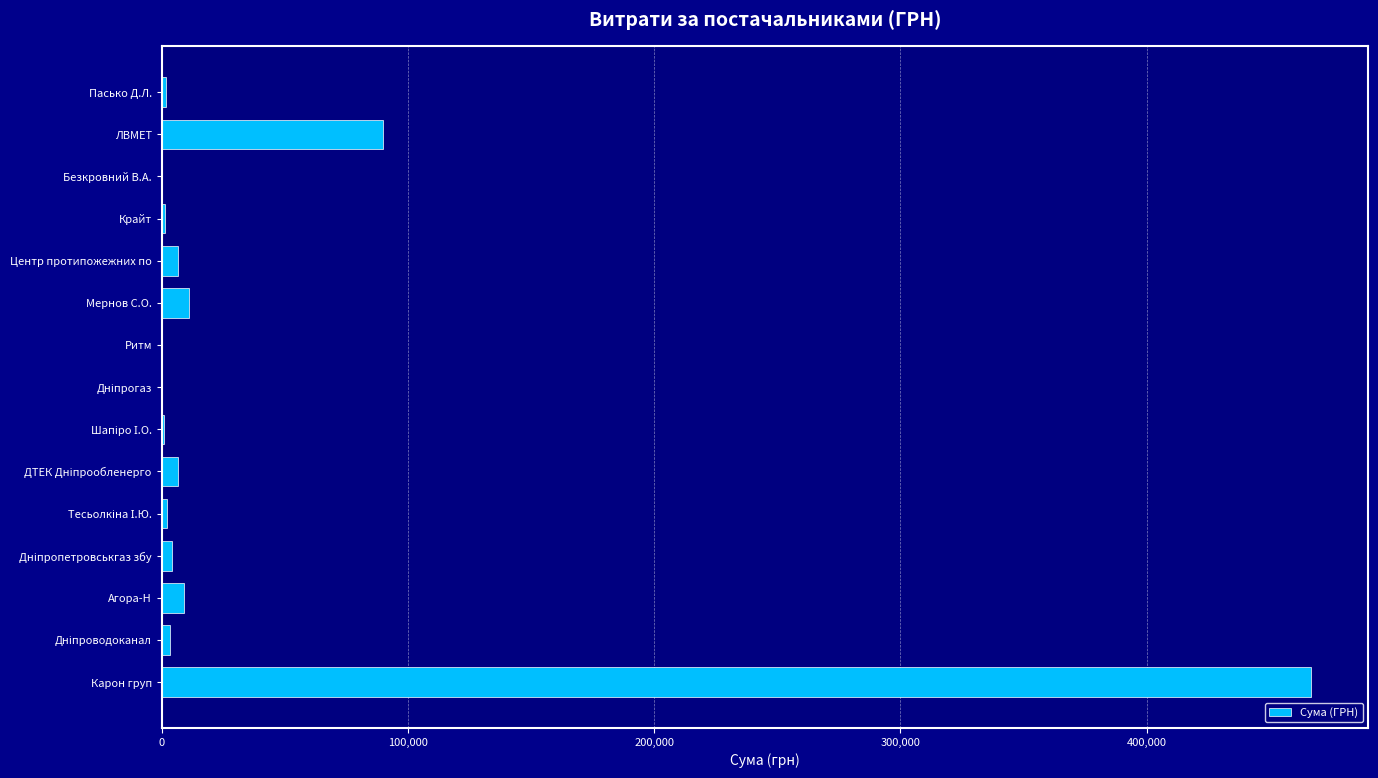

Where is the data nearest to the value 233419?

ЛВМЕТ